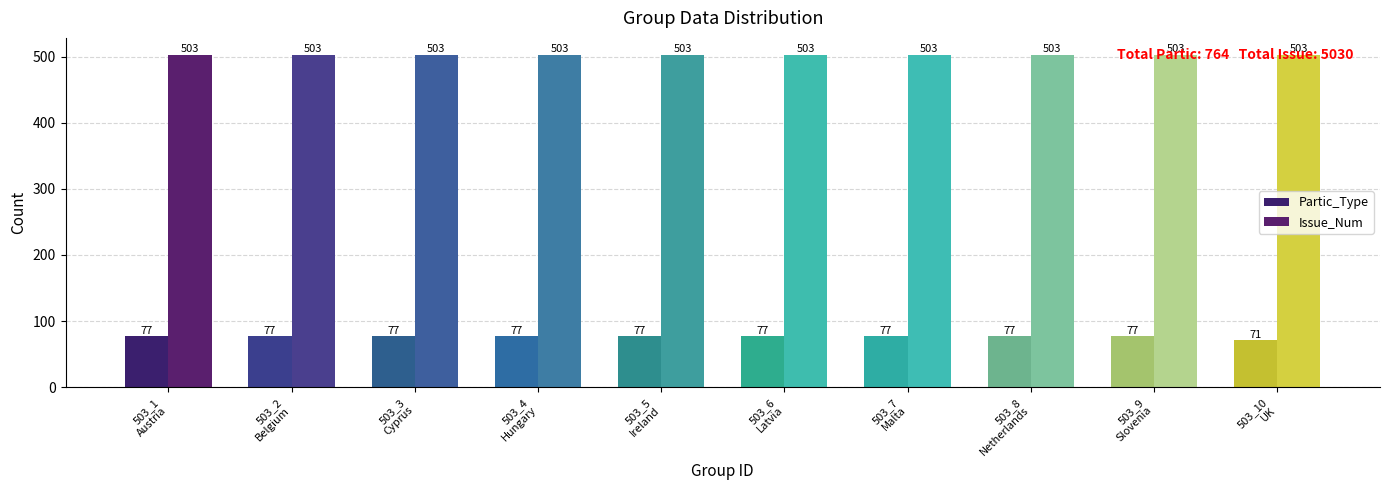

At which label is Issue_Num closest to 503?

503_1
Austria